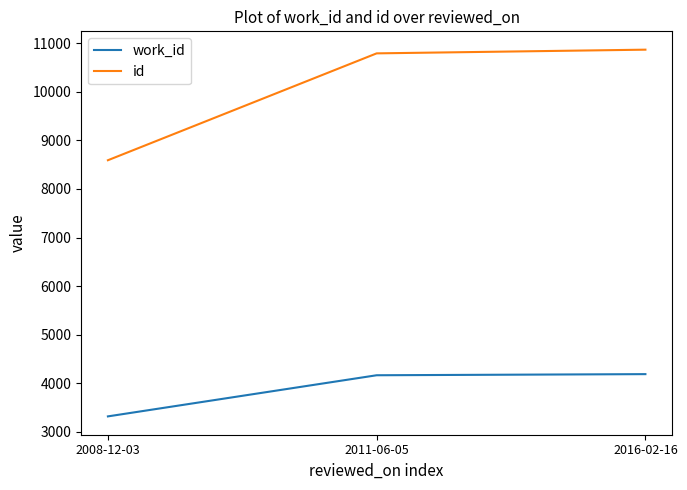

At 2008-12-03, list the series in order from largest to smallest.

id, work_id